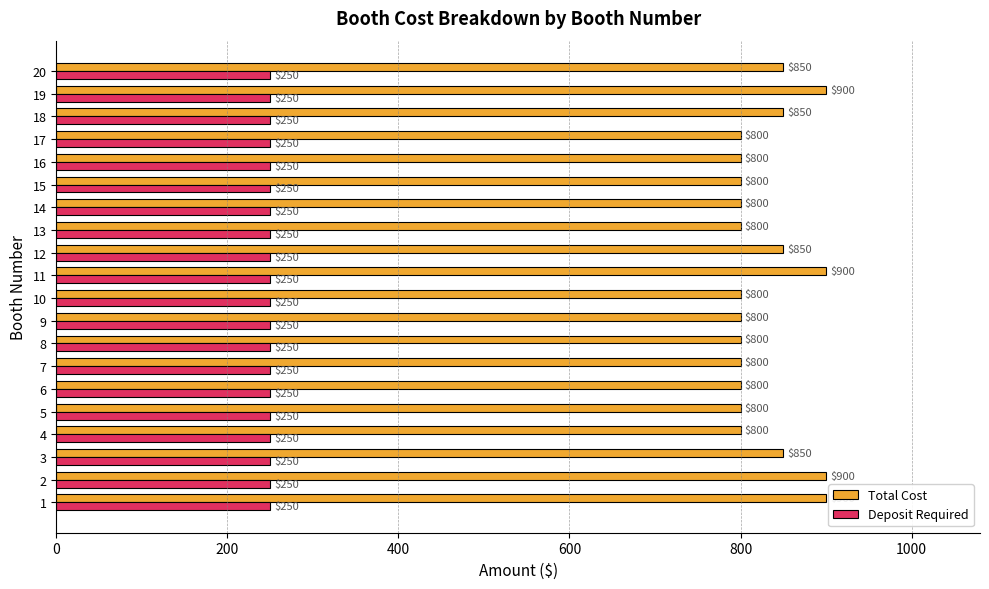

What is the spread (max minus min) of values at 10?

550